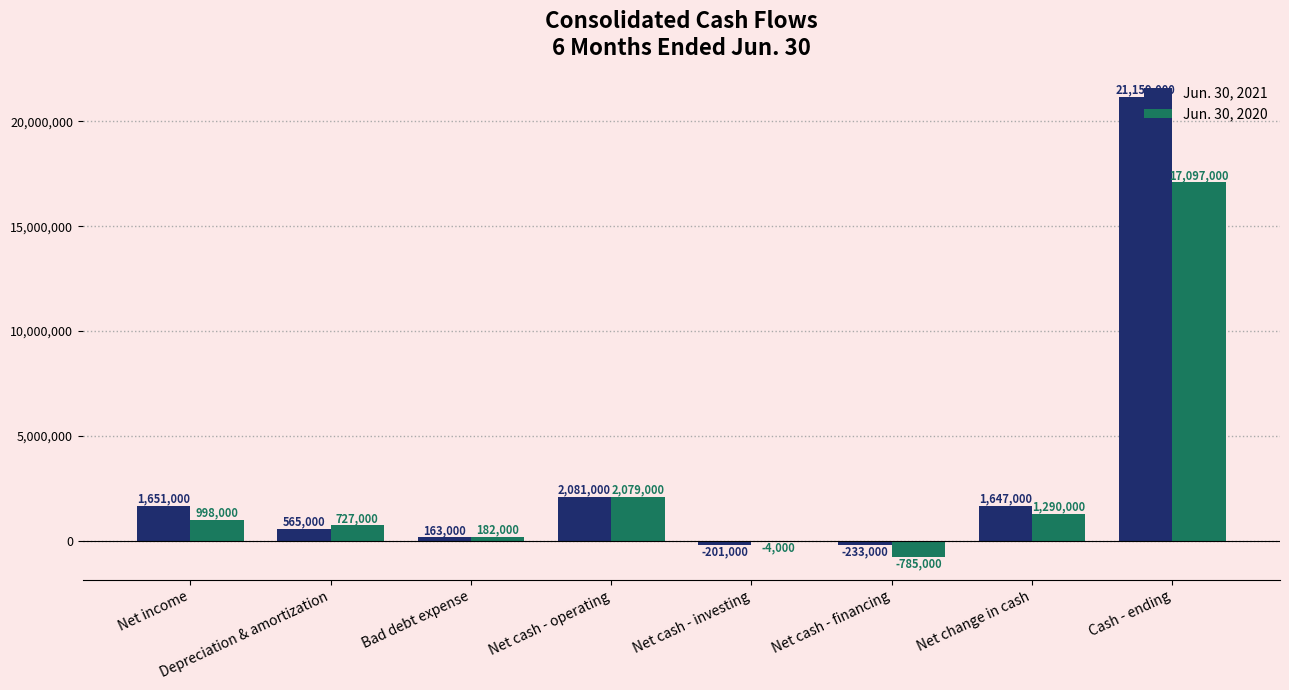

Which series changed the most between Bad debt expense and Net cash - operating?

Jun. 30, 2021